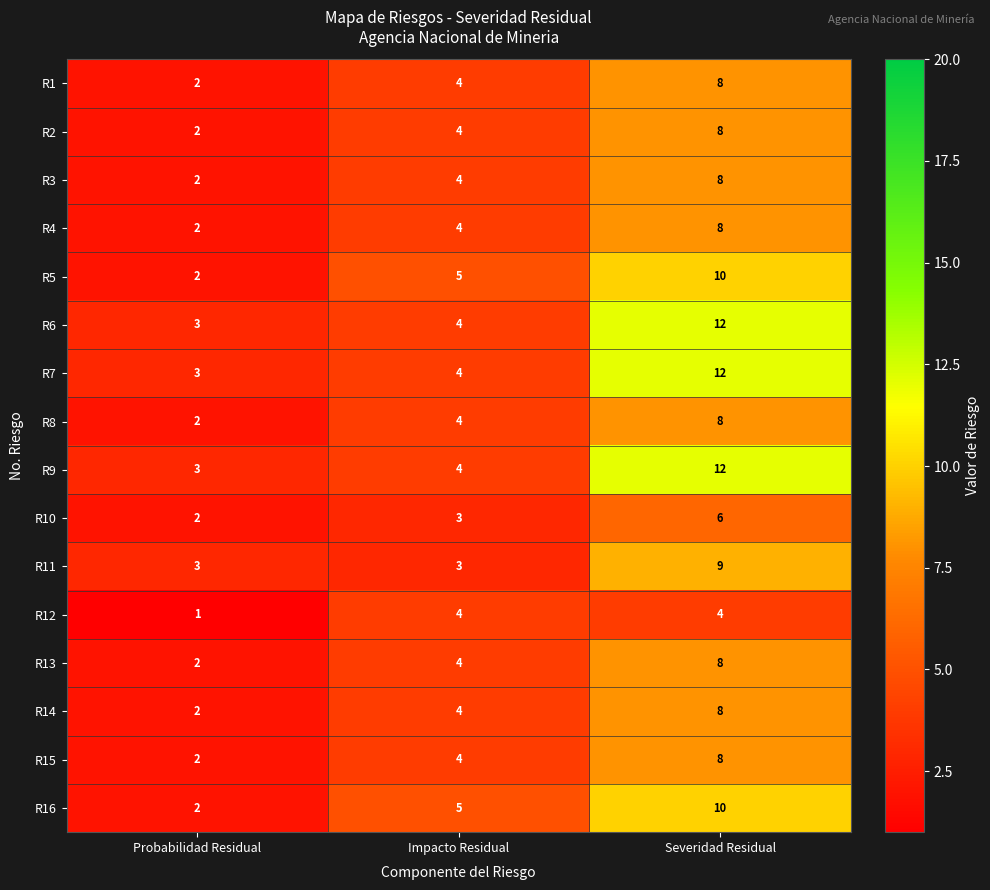

List the labels in order of R9 value, smallest first.

Probabilidad Residual, Impacto Residual, Severidad Residual